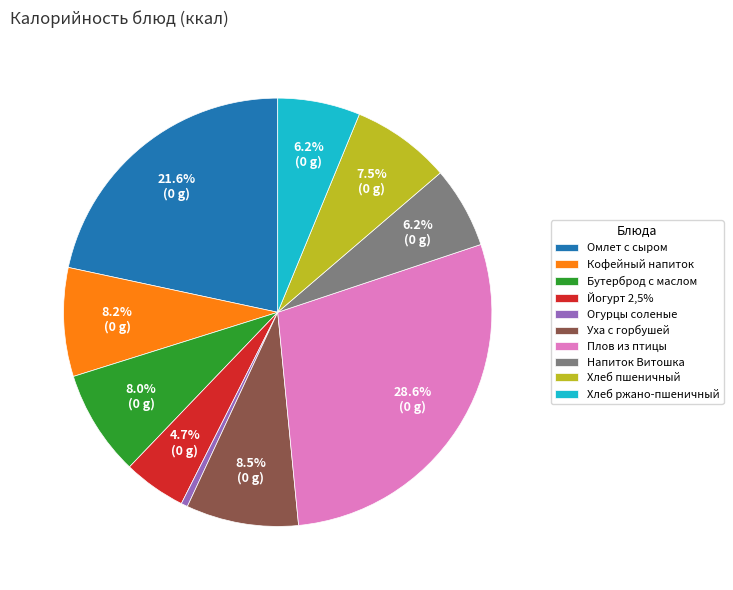

Which category has the biggest portion of the pie?

Плов из птицы